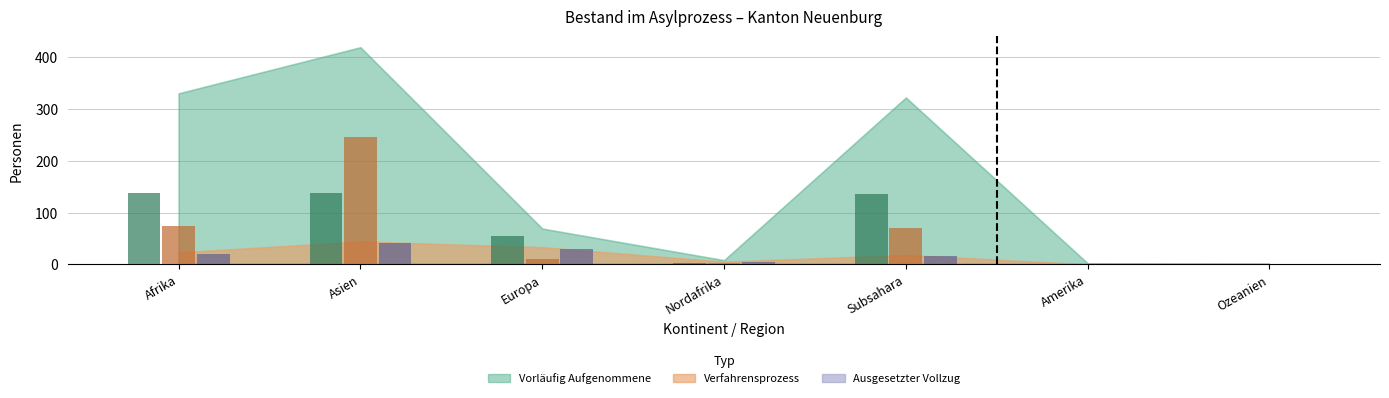

What is the total value across all series at Asien?

425